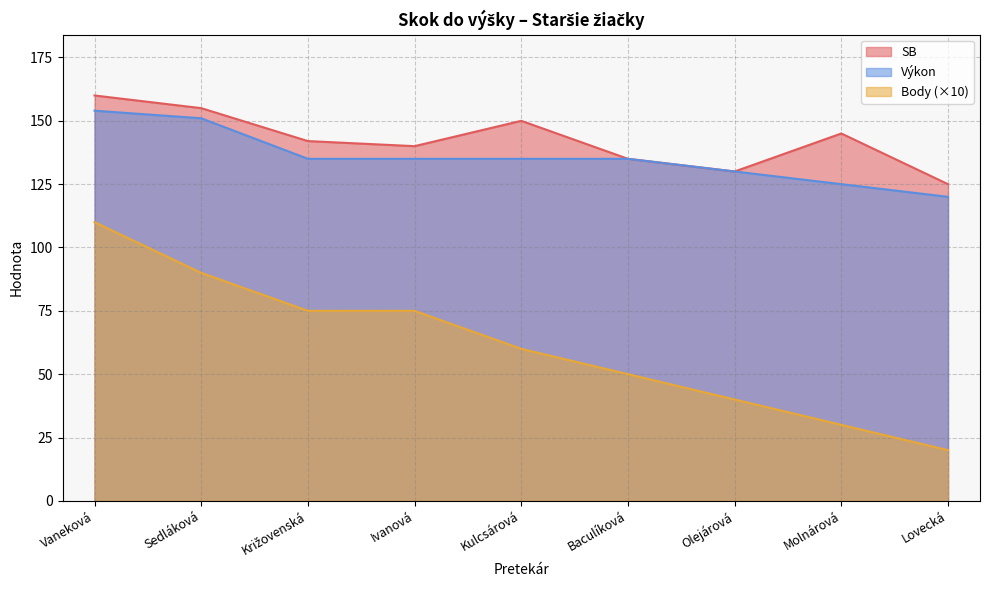

At which label is Výkon closest to 137?

Križovenská